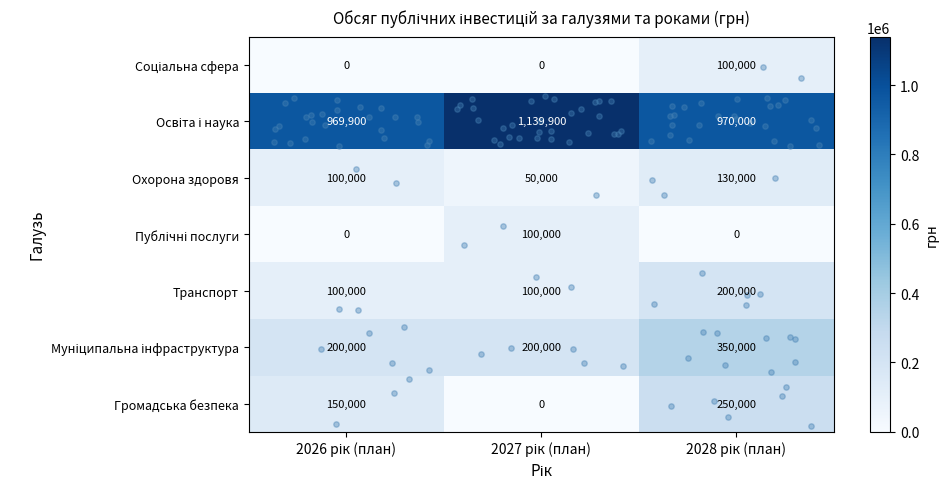

At how many categories does at least one series exceed 667893?

3